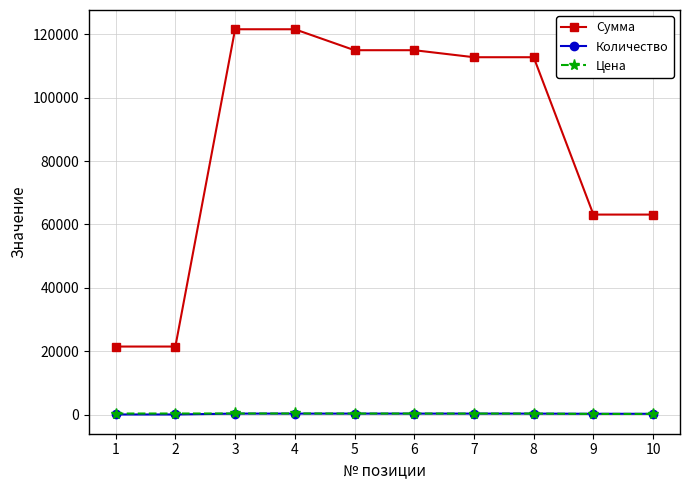

Which series has the widest spread of values?

Сумма